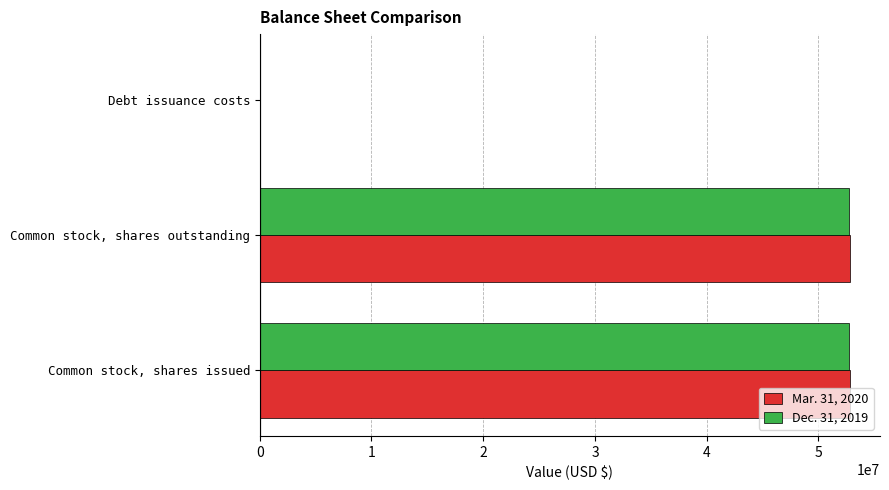

What is the sum of all Mar. 31, 2020 values?

105732439